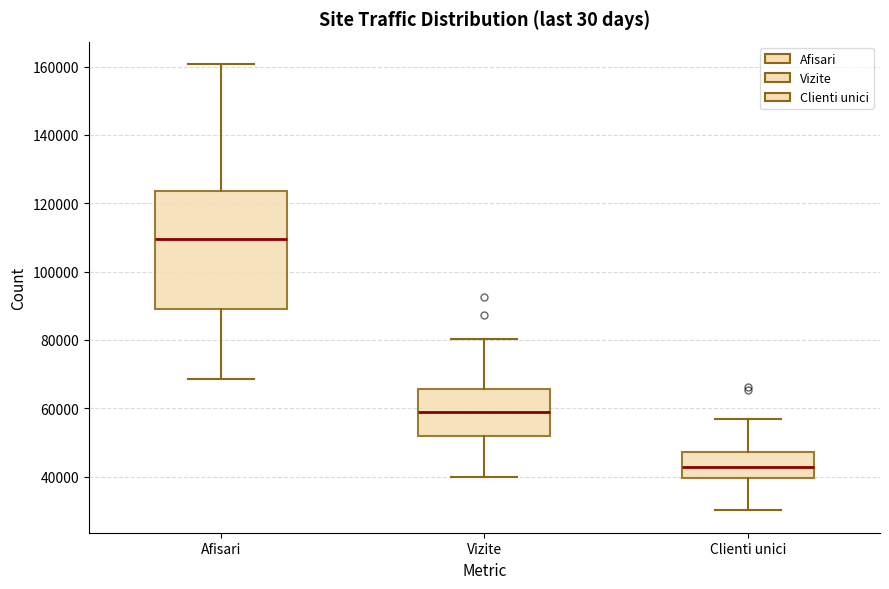

Which box's median line is the highest?

Afisari